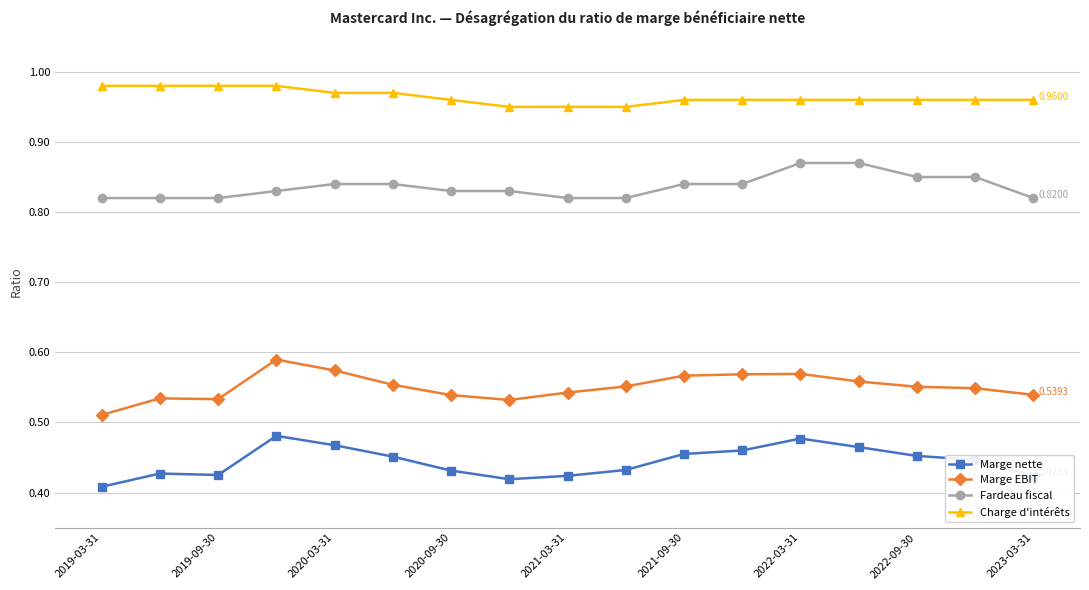

Rank the series by their average value, from lowest to highest.

Marge nette, Marge EBIT, Fardeau fiscal, Charge d'intérêts